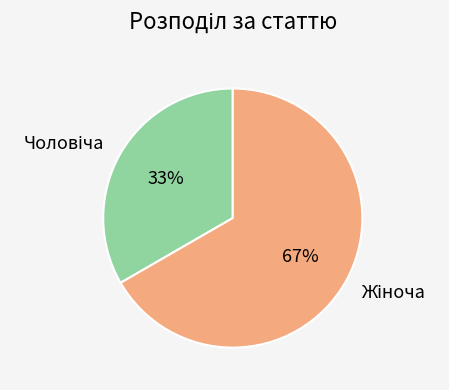

To the nearest percent, what is the average slice percentage?

50%